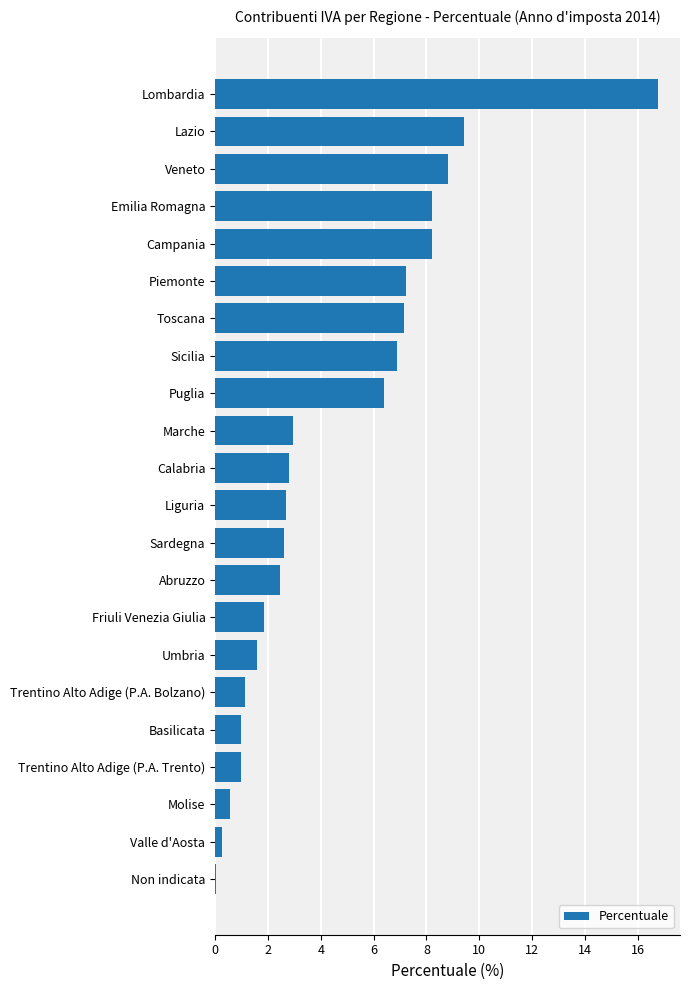

What is the sum of all values?

100.0